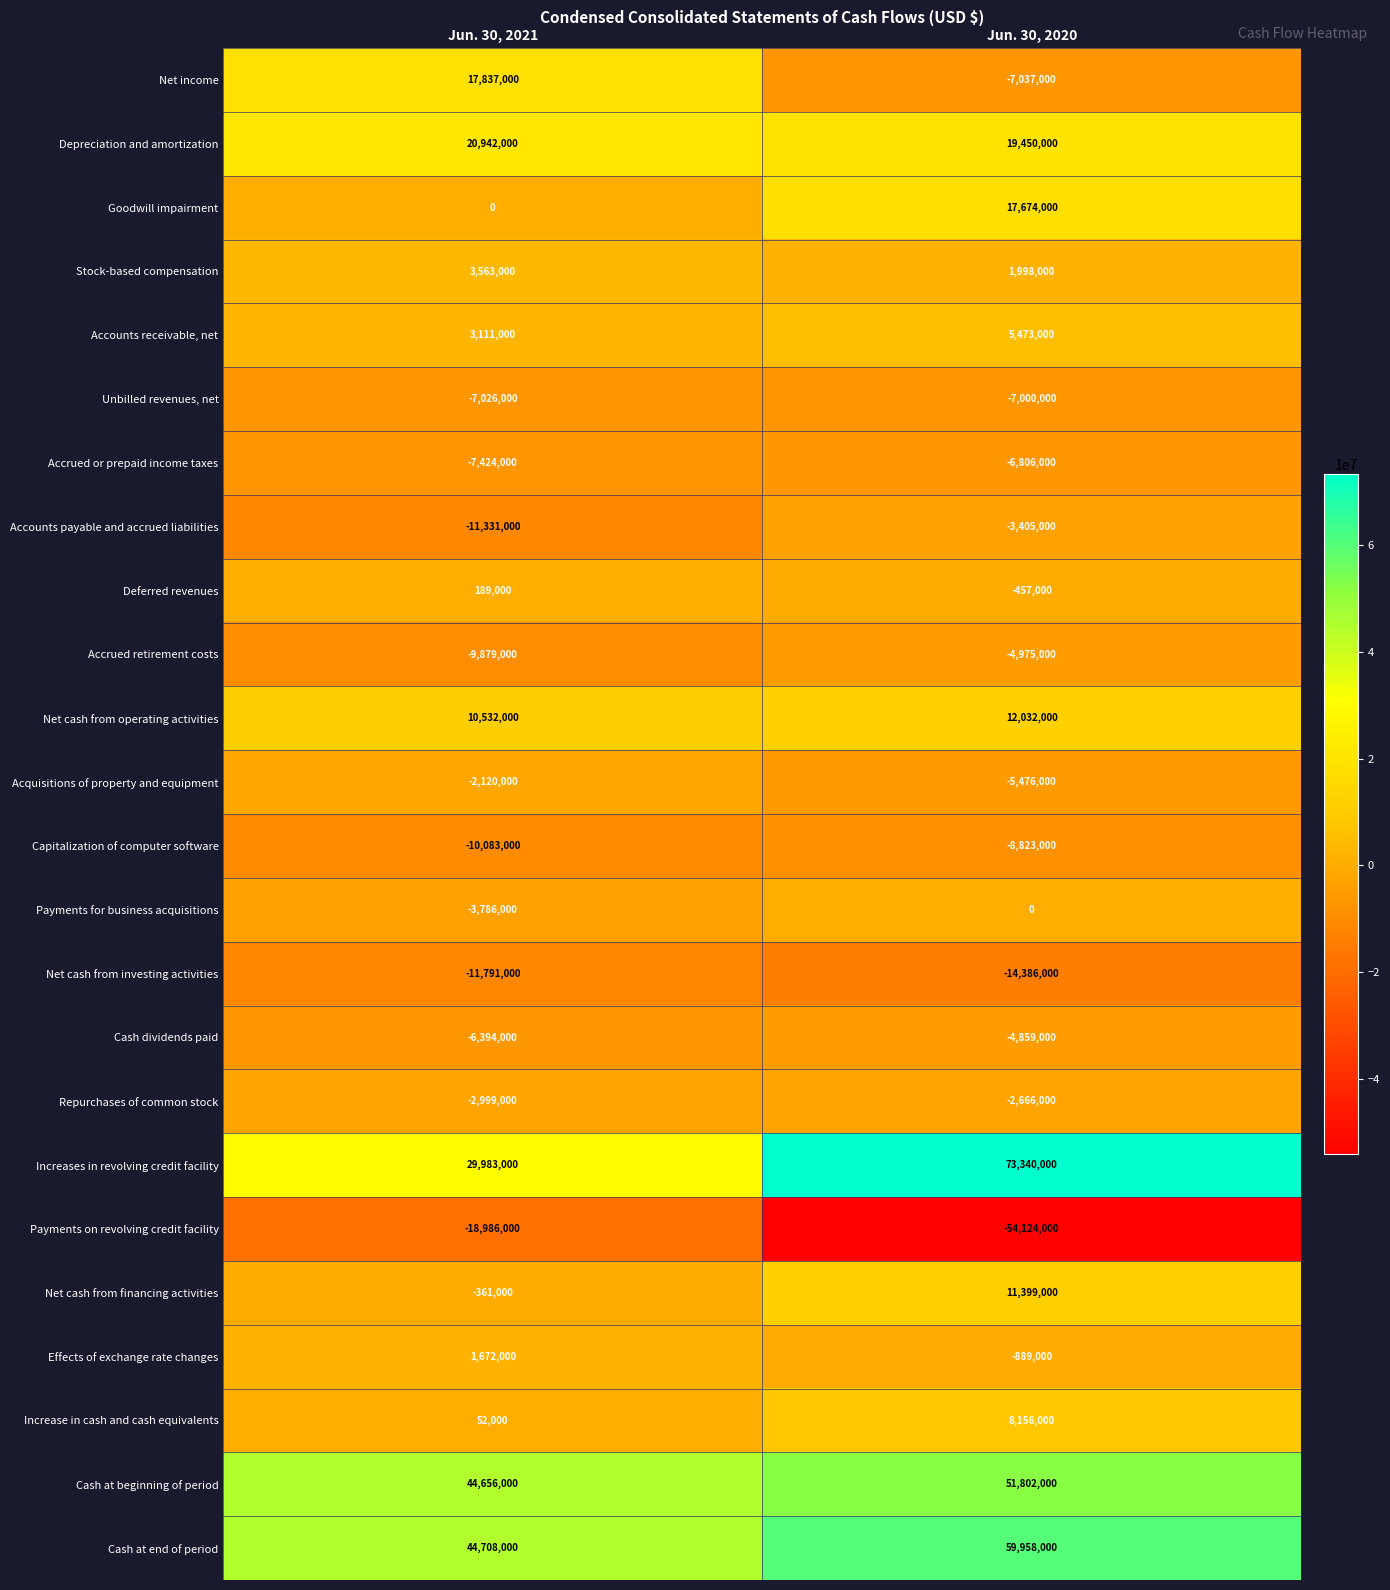

At which category is the sum across all series the highest?

Jun. 30, 2020